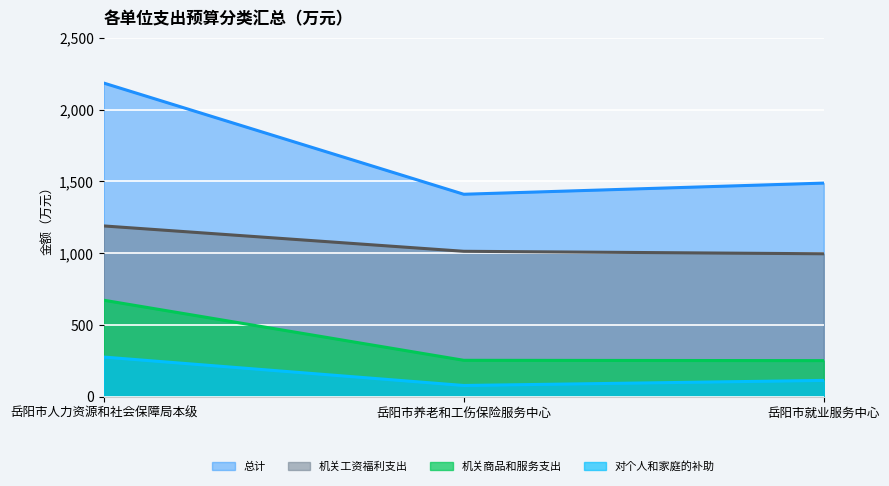

List the series in order of their overall mean, lowest first.

对个人和家庭的补助, 机关商品和服务支出, 机关工资福利支出, 总计